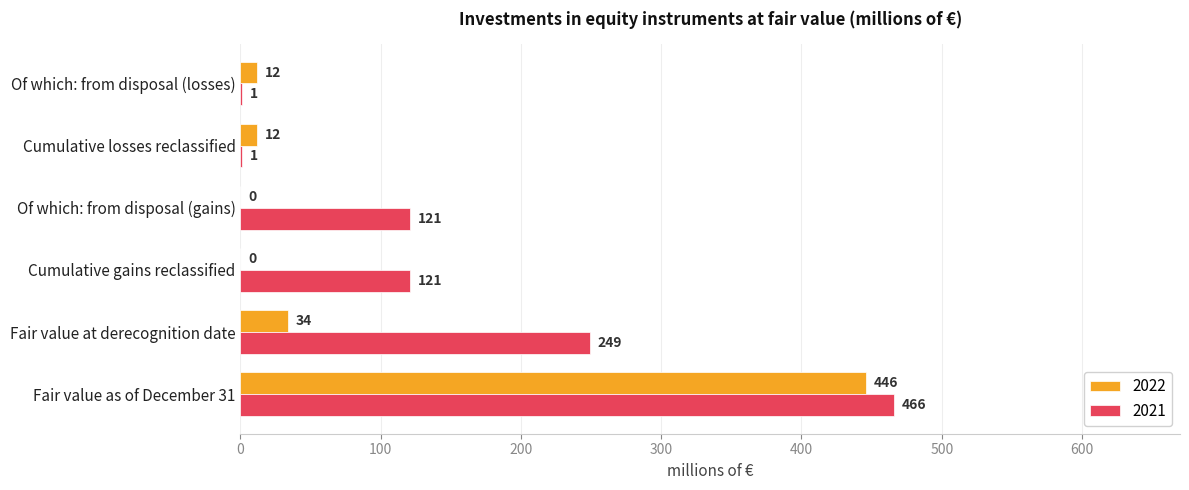

At which label is 2022 closest to 223?

Fair value at derecognition date